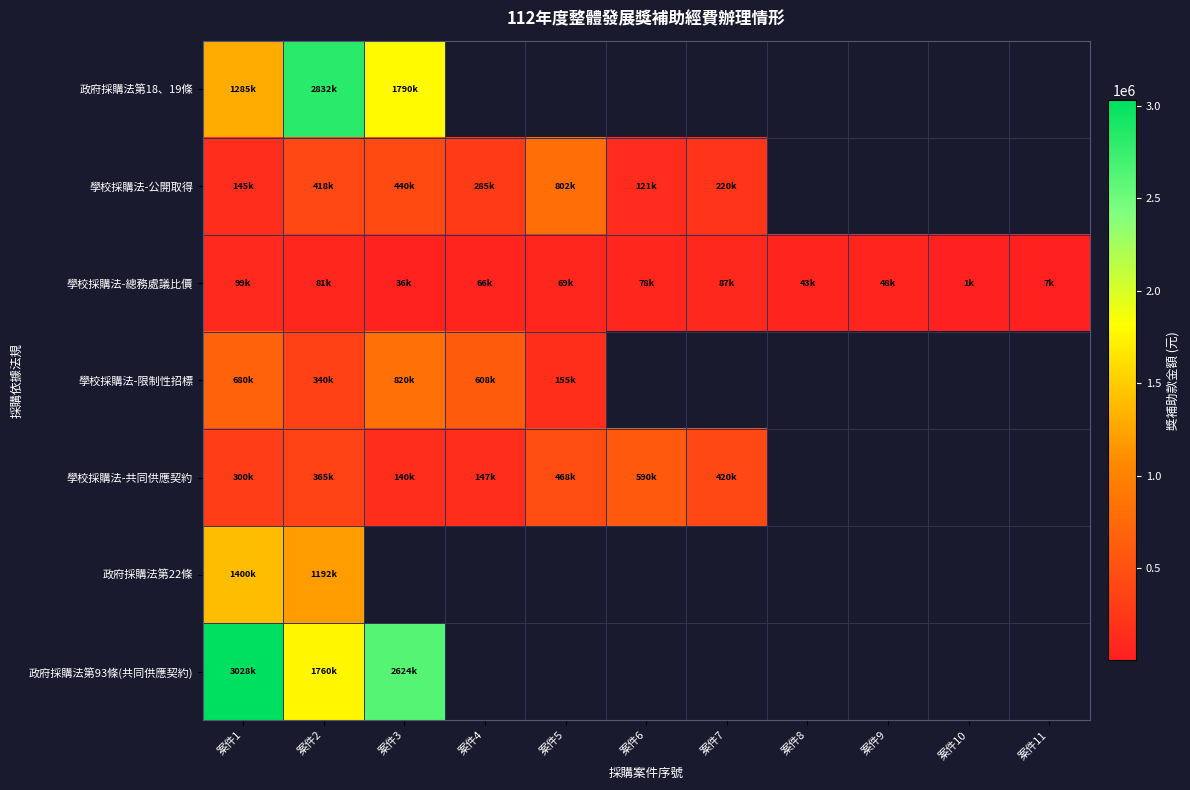

Between 案件1 and 案件9, which series saw the biggest shift?

學校採購法-總務處議比價